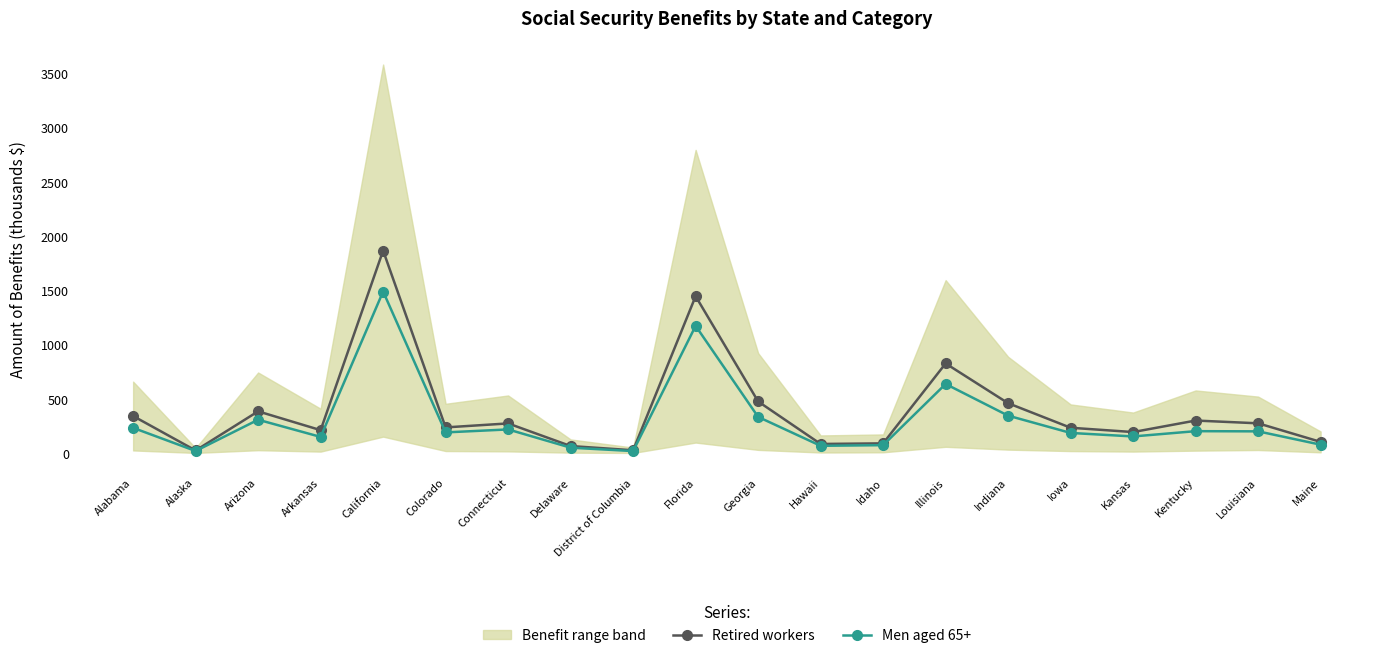

What is the difference between the maximum and minimum values in the Men aged 65+ series?

1470.9